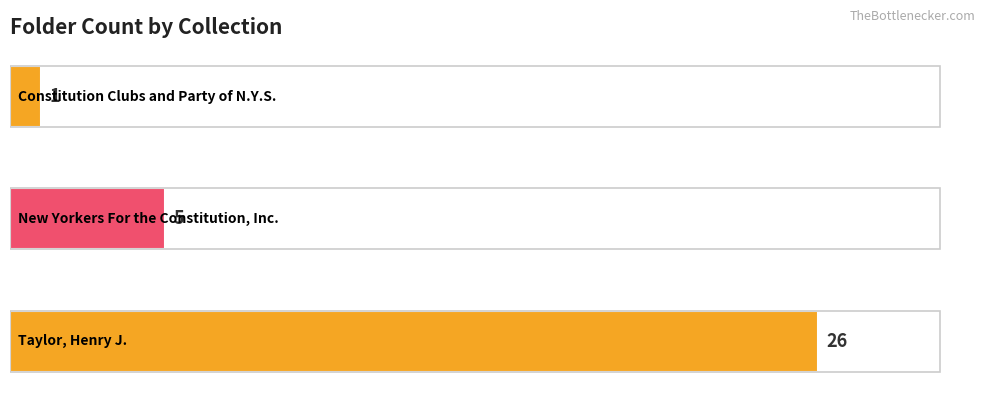

What is the greatest value displayed?

26